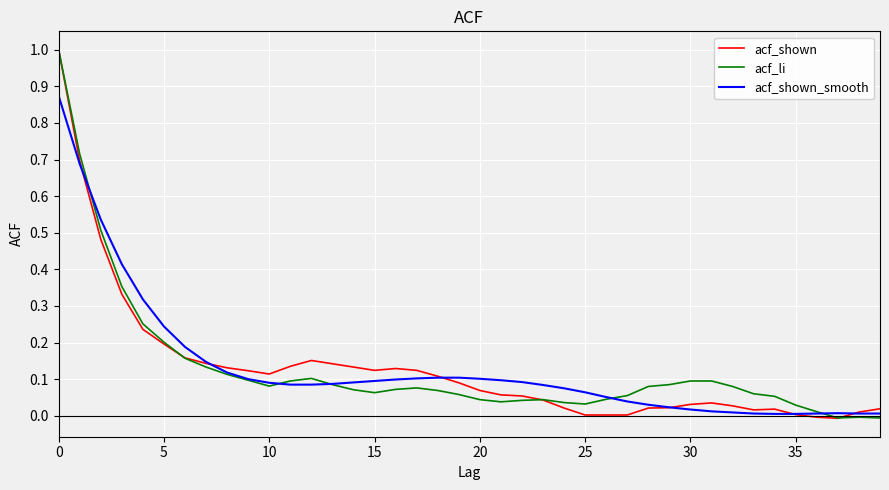

True or false: acf_shown_smooth has more than 0 points higher than both neighbors.

True